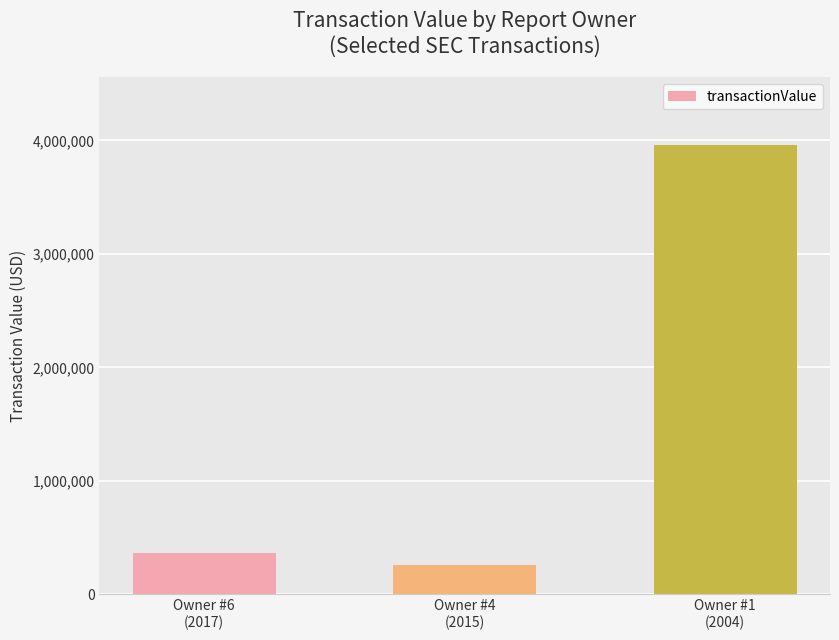

What is the average value?

1525703